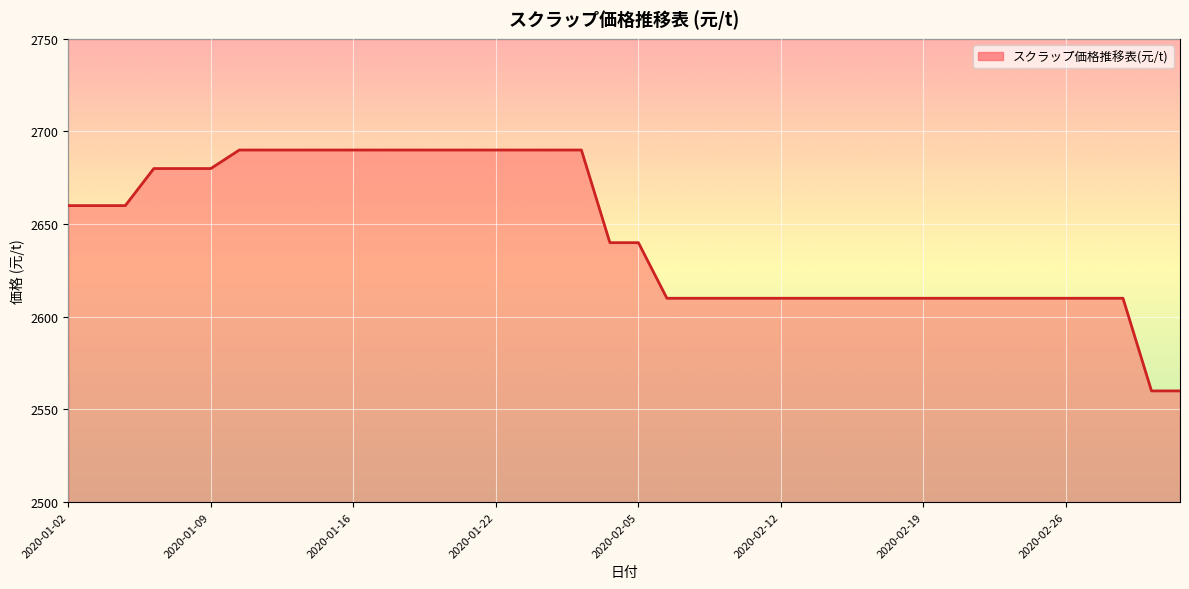

True or false: the data shows 678 at 2020-02-12.

False